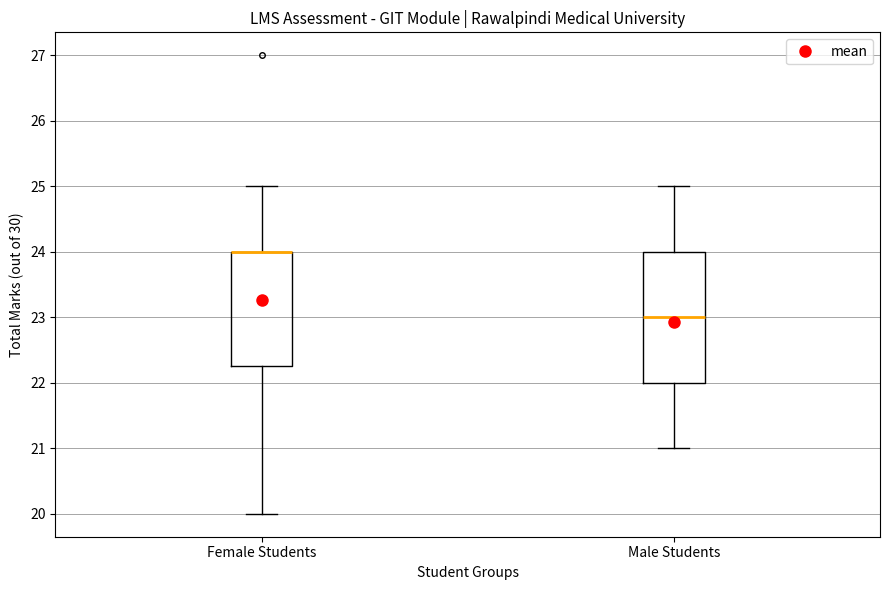

Reading left to right, transcribe this box plot: for each box, give where its median line is, the range the box spans, and where its two whiskers end, as read against the y-axis. The values are not printed on the chart, so give them approximately, as read against the axis.

Female Students: median 24.0 (drawn on the box's upper edge), box 22.3 to 24.0, whiskers 20.0 to 25.0
Male Students: median 23.0, box 22.0 to 24.0, whiskers 21.0 to 25.0